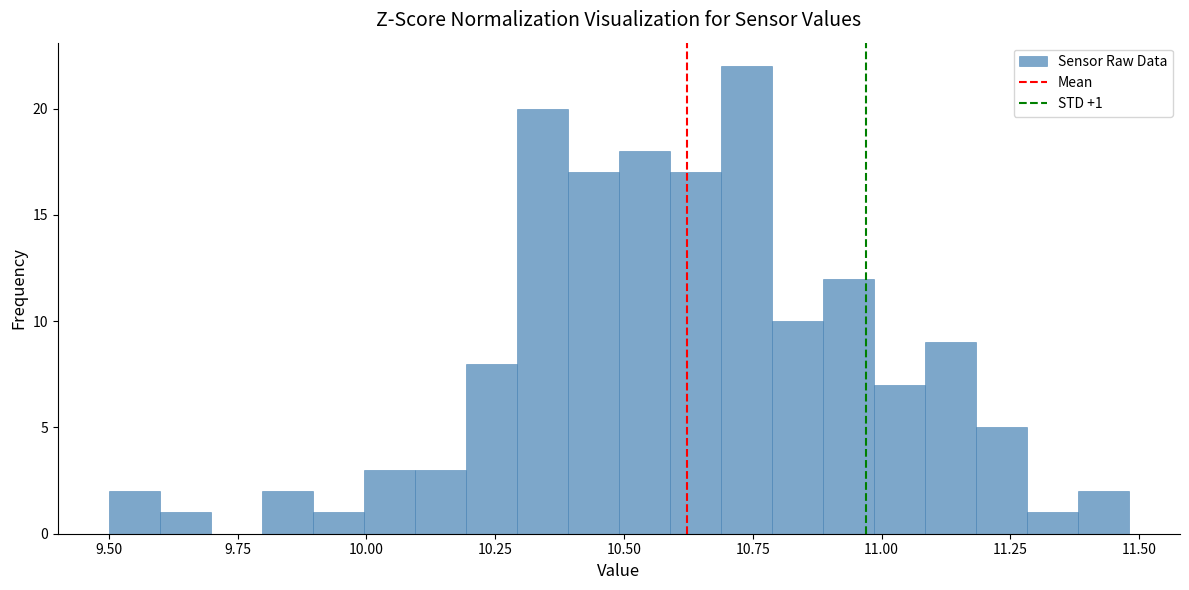

Read against the x-axis, roughly where is the centre of the tallest bar?

10.75